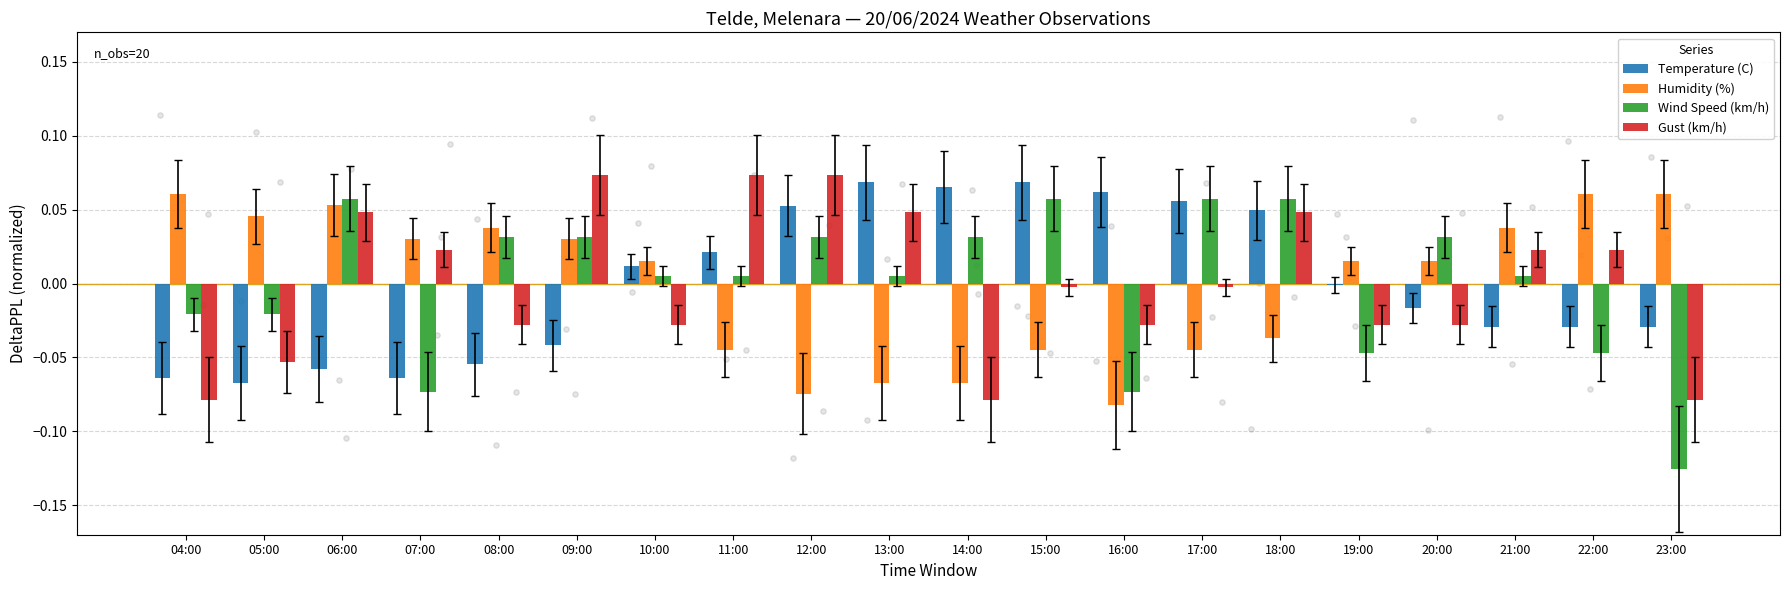

At which category is the sum across all series the highest?

18:00